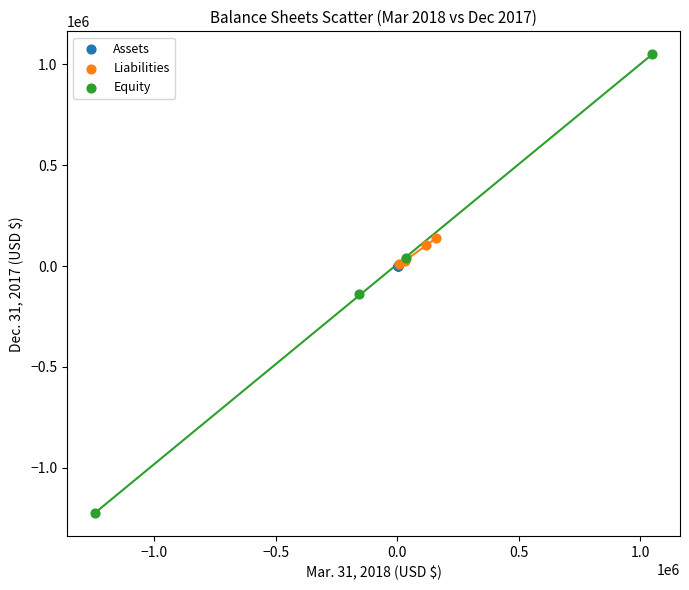

Which series reaches the maximum Y coordinate?

Equity